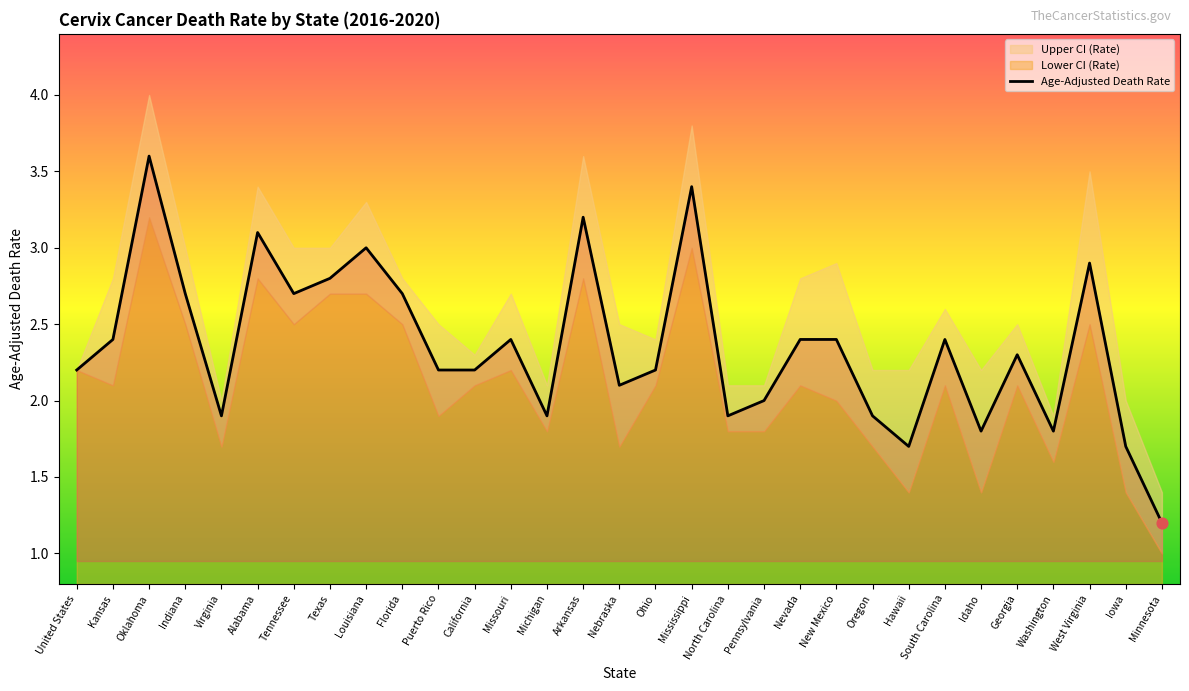

What are all the series names shown in the legend?

Age-Adjusted Death Rate, Lower CI (Rate), Upper CI (Rate)